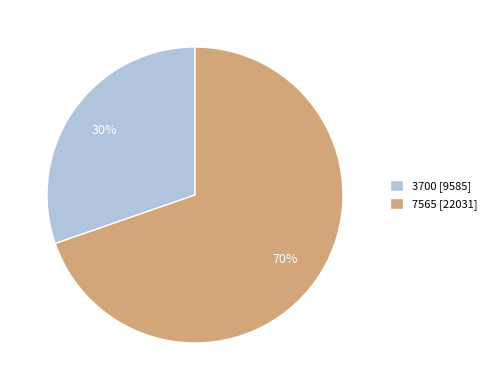

Rank the categories by value from highest to lowest.

7565, 3700